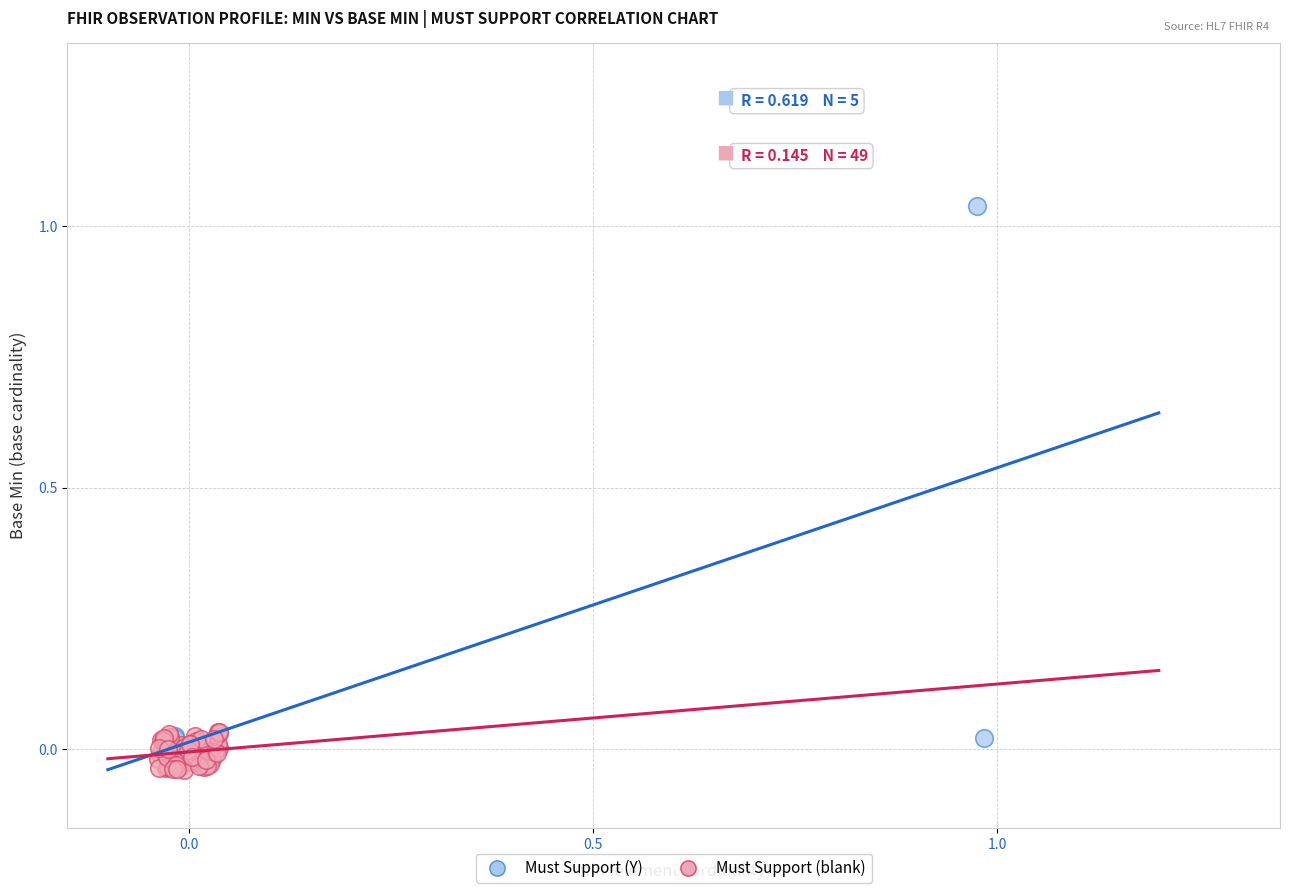

Which series contains the highest Y value?

Must Support (Y)